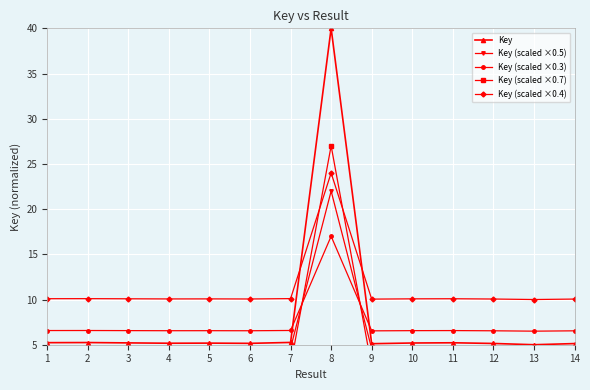

Which series ends up on top after the final intersection of Key and Key (scaled ×0.3)?

Key (scaled ×0.3)